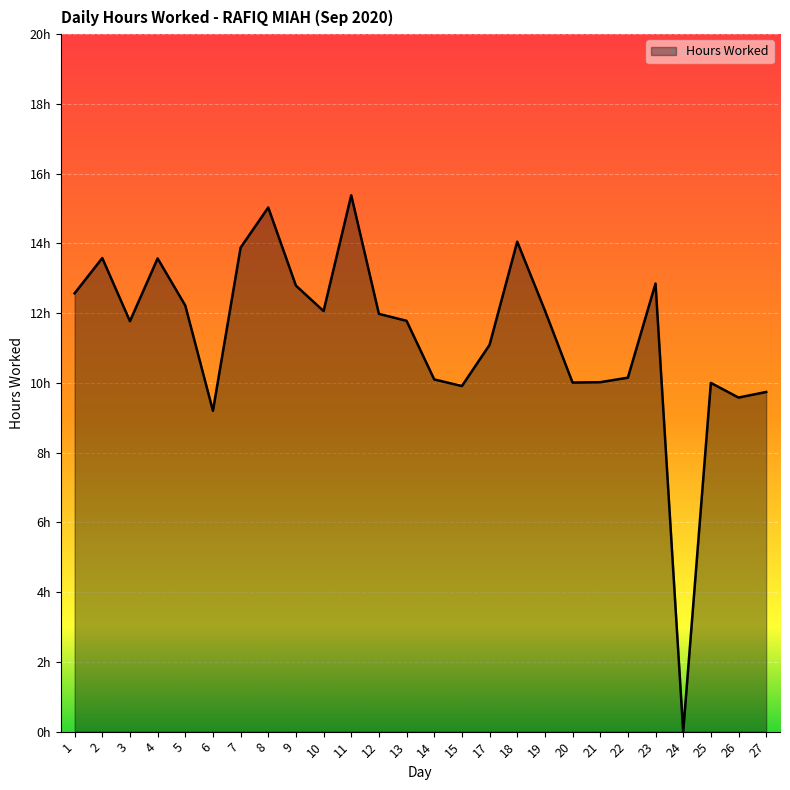

What is the greatest value displayed?

15.4